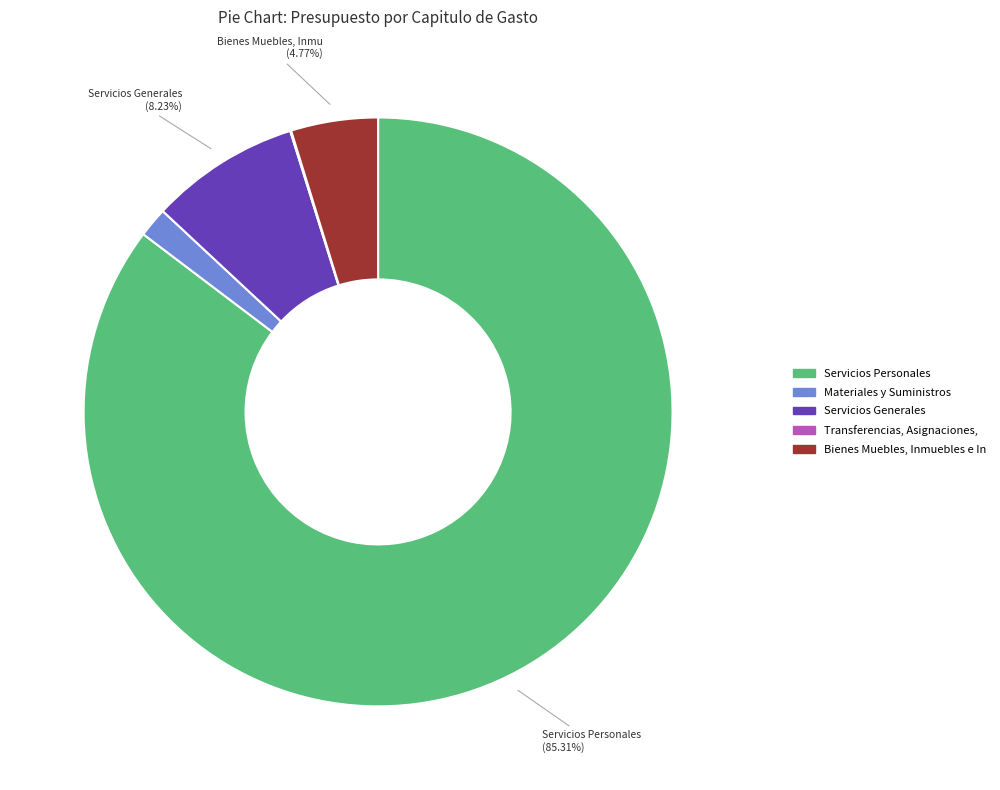

Which slice is the smallest?

Transferencias, Asignaciones, Subsidios